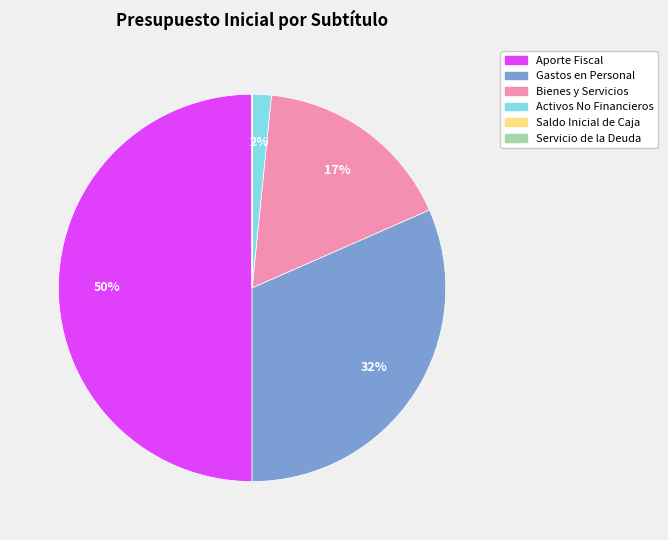

To the nearest percent, what is the difference between the largest and smallest slice percentages?

50%